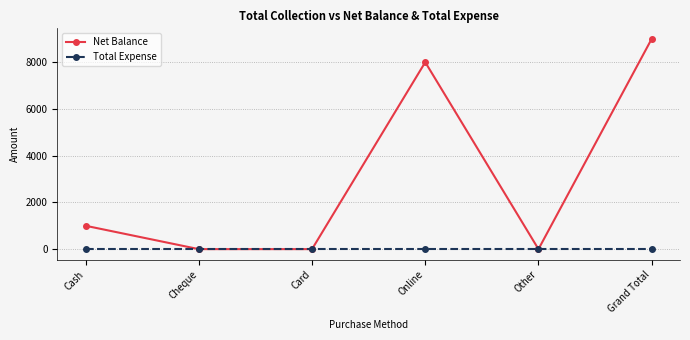

Reading left to right, list all the values displayed in this chart.

Net Balance: Cash=1000	Cheque=0	Card=0	Online=8000	Other=0	Grand Total=9000
Total Expense: Cash=0	Cheque=0	Card=0	Online=0	Other=0	Grand Total=0